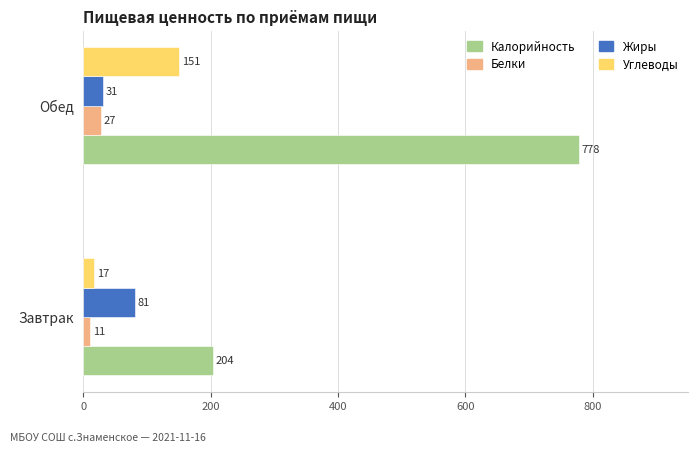

What is the difference between the highest and lowest values at Обед?

751